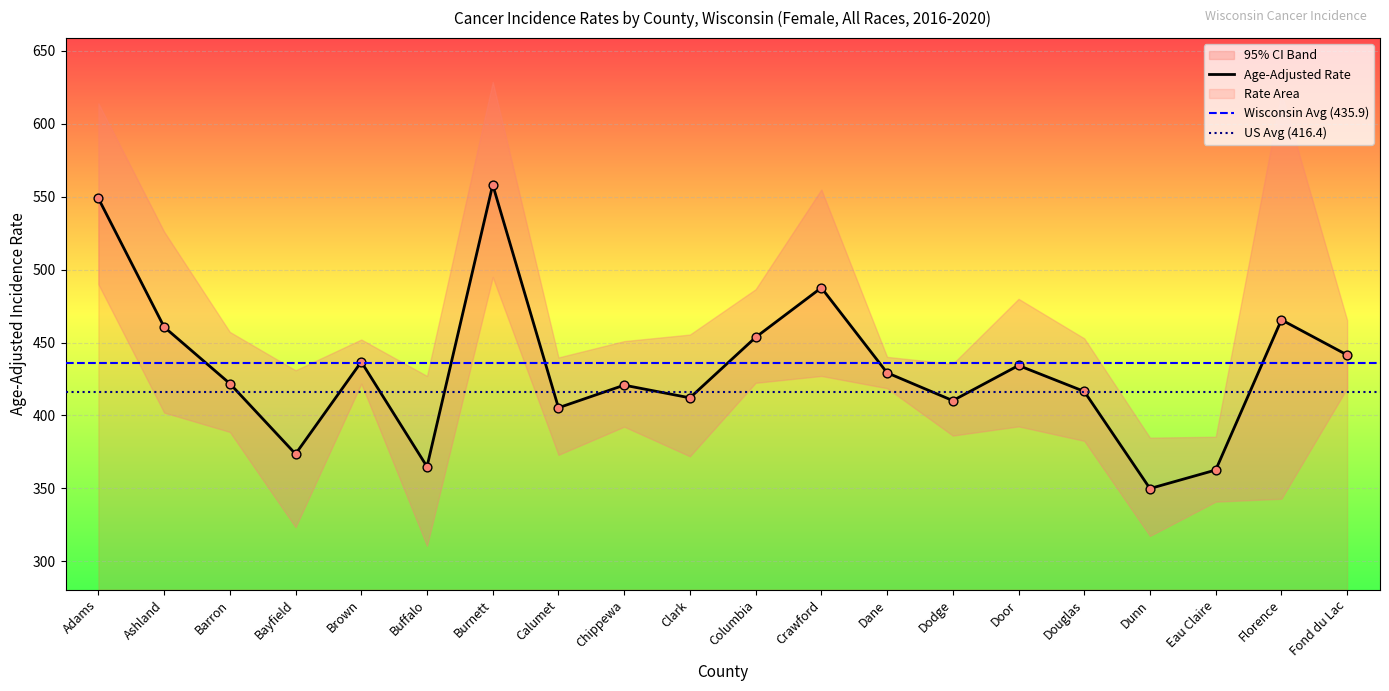

At which category is the sum across all series the highest?

Burnett